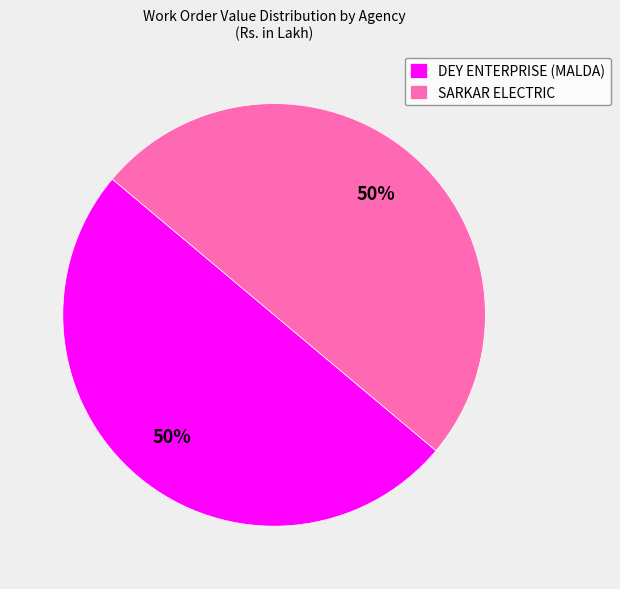

True or false: SARKAR ELECTRIC accounts for 50% of the total.

True